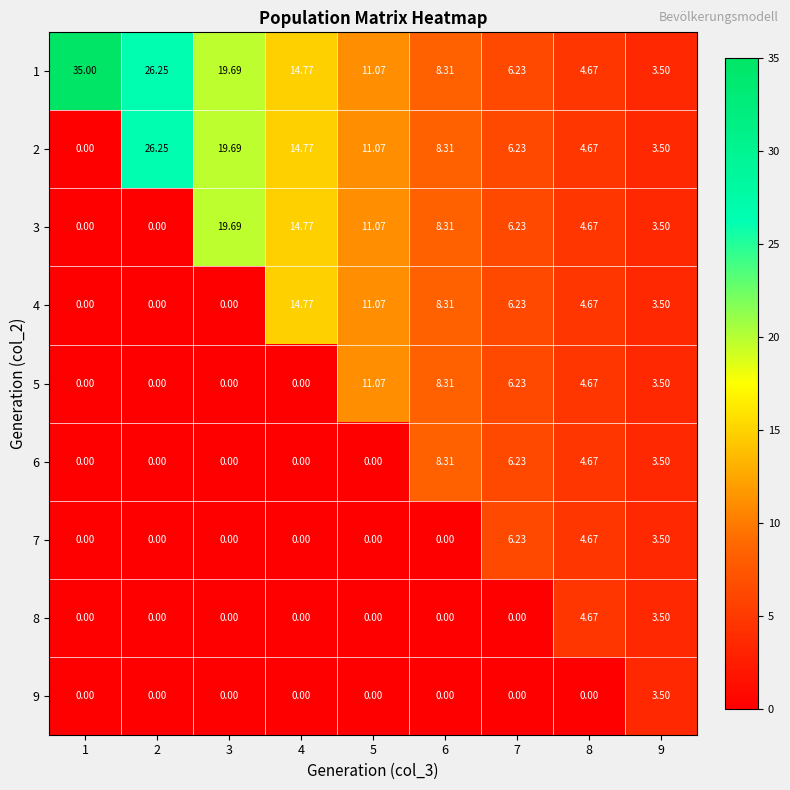

Reading right to left, extract all data points from this chart.

1: 9=3.5	8=4.7	7=6.2	6=8.3	5=11.1	4=14.8	3=19.7	2=26.2	1=35.0
2: 9=3.5	8=4.7	7=6.2	6=8.3	5=11.1	4=14.8	3=19.7	2=26.2	1=0.0
3: 9=3.5	8=4.7	7=6.2	6=8.3	5=11.1	4=14.8	3=19.7	2=0.0	1=0.0
4: 9=3.5	8=4.7	7=6.2	6=8.3	5=11.1	4=14.8	3=0.0	2=0.0	1=0.0
5: 9=3.5	8=4.7	7=6.2	6=8.3	5=11.1	4=0.0	3=0.0	2=0.0	1=0.0
6: 9=3.5	8=4.7	7=6.2	6=8.3	5=0.0	4=0.0	3=0.0	2=0.0	1=0.0
7: 9=3.5	8=4.7	7=6.2	6=0.0	5=0.0	4=0.0	3=0.0	2=0.0	1=0.0
8: 9=3.5	8=4.7	7=0.0	6=0.0	5=0.0	4=0.0	3=0.0	2=0.0	1=0.0
9: 9=3.5	8=0.0	7=0.0	6=0.0	5=0.0	4=0.0	3=0.0	2=0.0	1=0.0